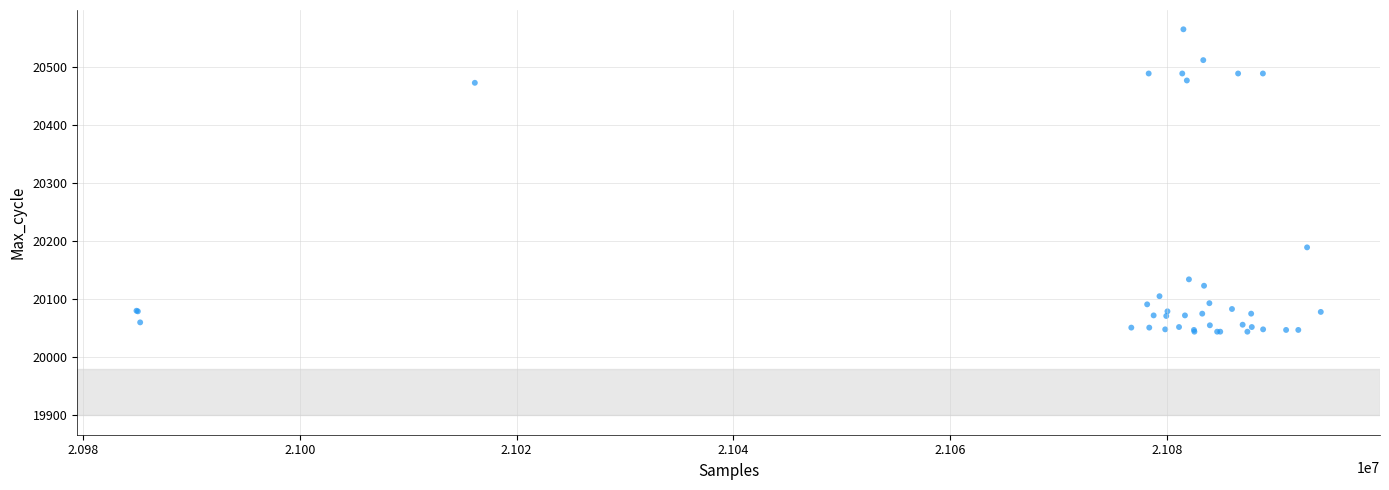

What Y value in the scatter plot is closest to 20304?

20189